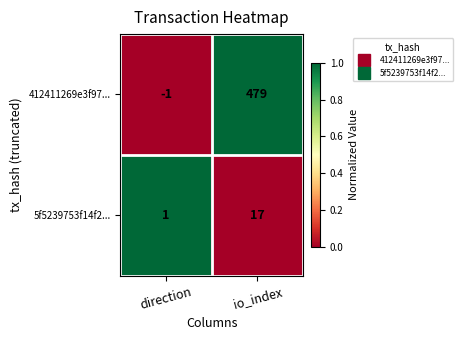

Reading right to left, what are all the values shown in this chart?

412411269e3f97...: 479	-1
5f5239753f14f2...: 17	1